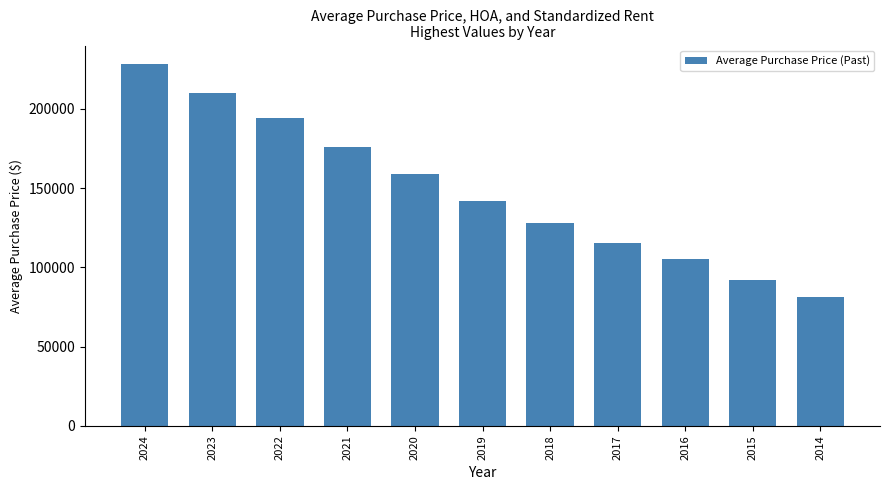

The value at 2014 is 131015. True or false?

False